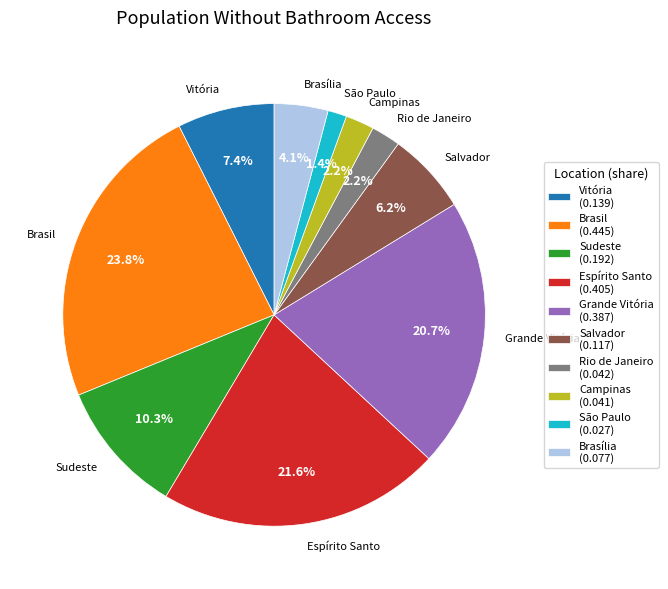

What is the ratio of the value at Campinas (0.041) to the value at Vitória (0.139)?

0.3